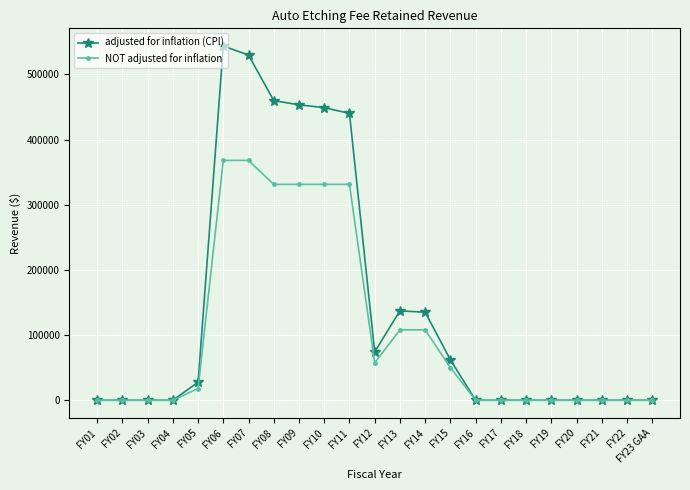

Which series changed the most between FY15 and FY17?

adjusted for inflation (CPI)